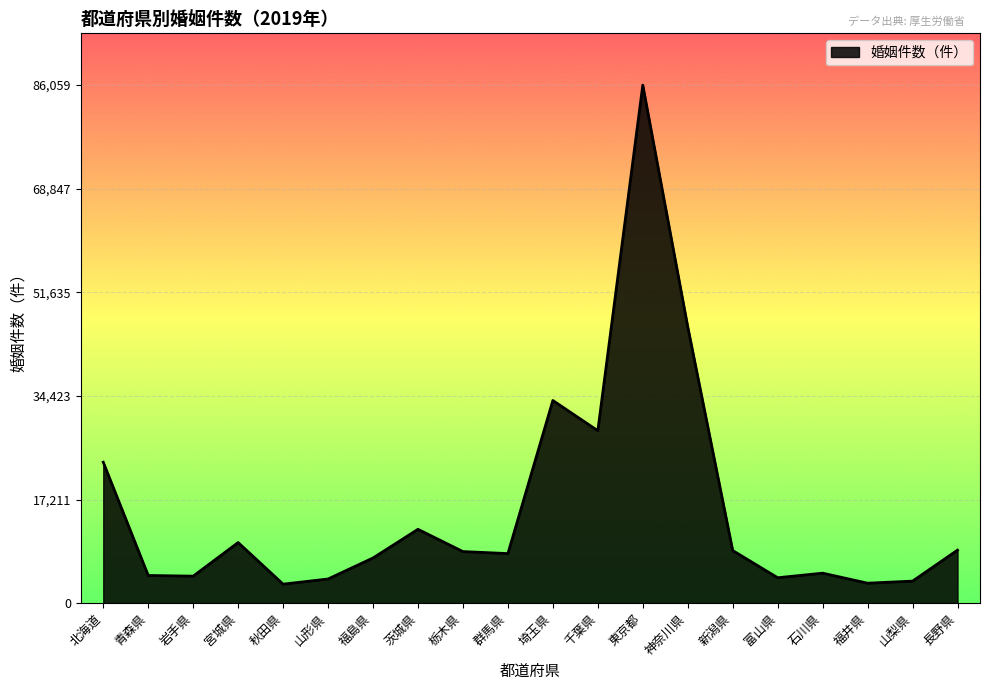

Does the chart display data point markers on the line(s)?

No